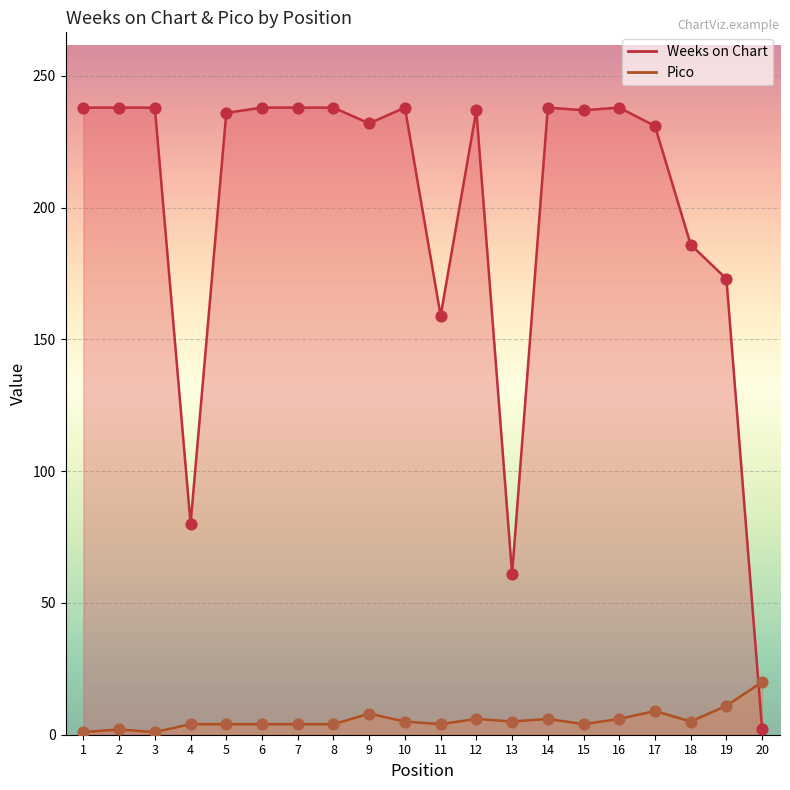

What are all the series names shown in the legend?

Weeks on Chart, Pico